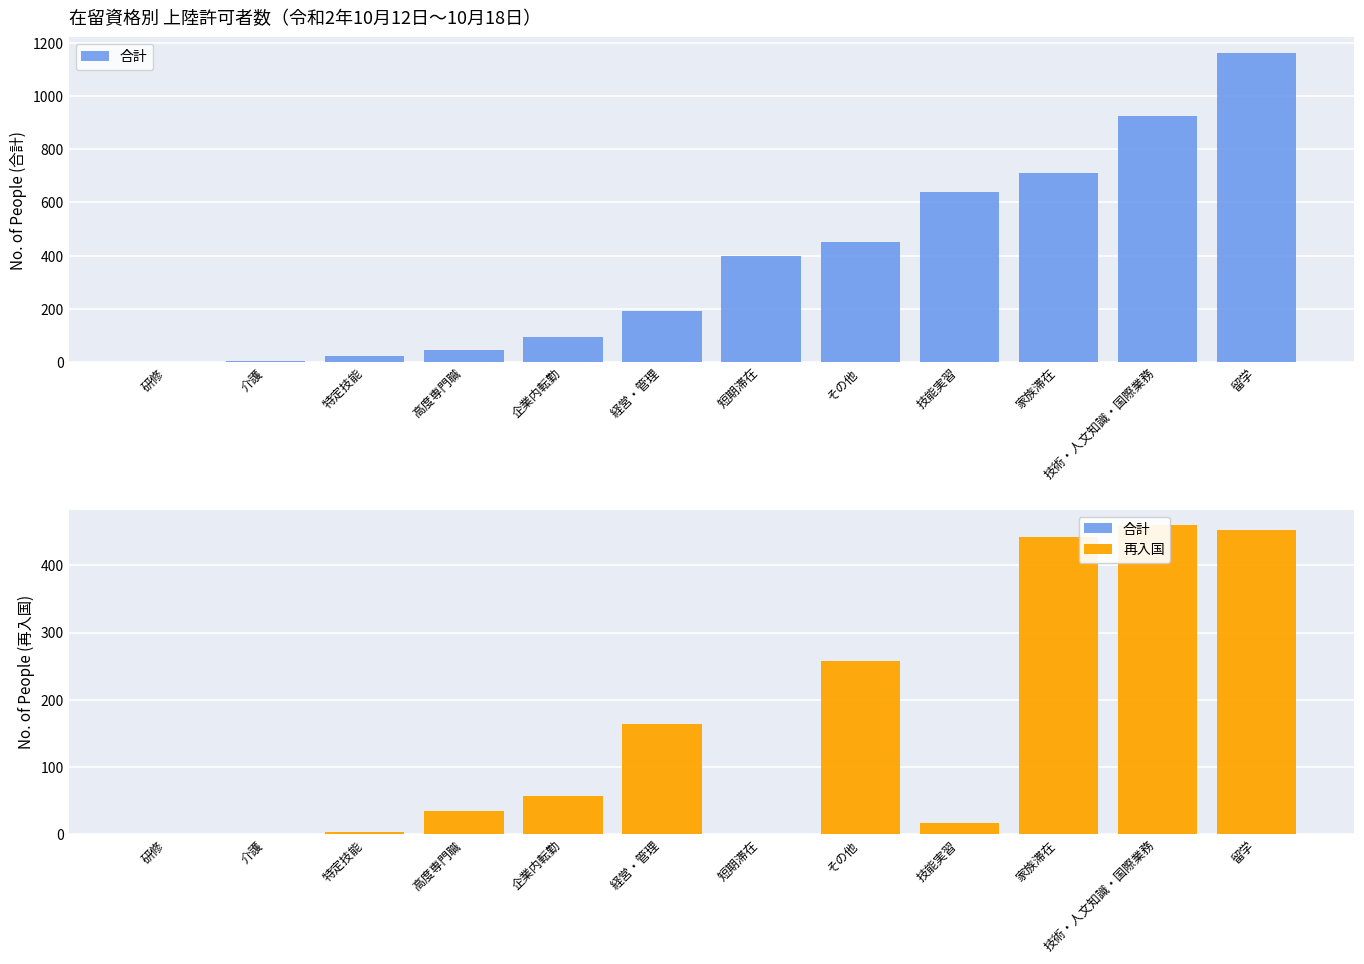

Reading right to left, list all the values displayed in this chart.

合計: 留学=1163	技術・人文知識・国際業務=925	家族滞在=710	技能実習=639	その他=452	短期滞在=400	経営・管理=191	企業内転勤=93	高度専門職=45	特定技能=23	介護=3	研修=0
再入国: 留学=452	技術・人文知識・国際業務=460	家族滞在=442	技能実習=16	その他=257	短期滞在=0	経営・管理=164	企業内転勤=56	高度専門職=35	特定技能=3	介護=0	研修=0